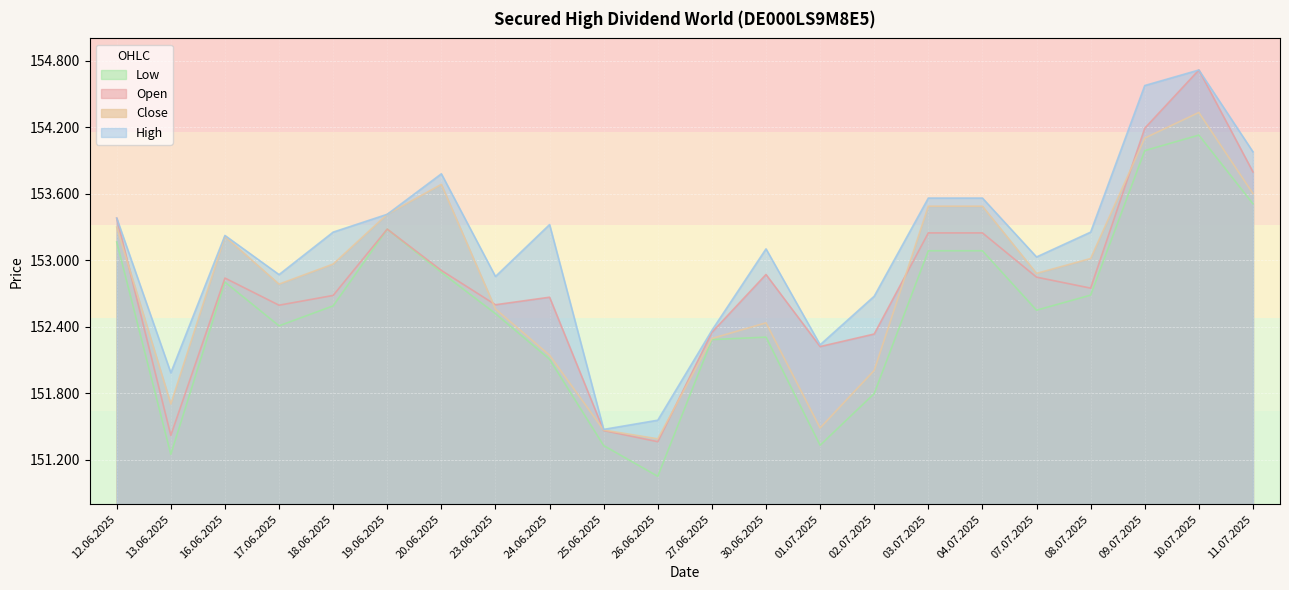

What is the total value across all series at 10.07.2025?

617890